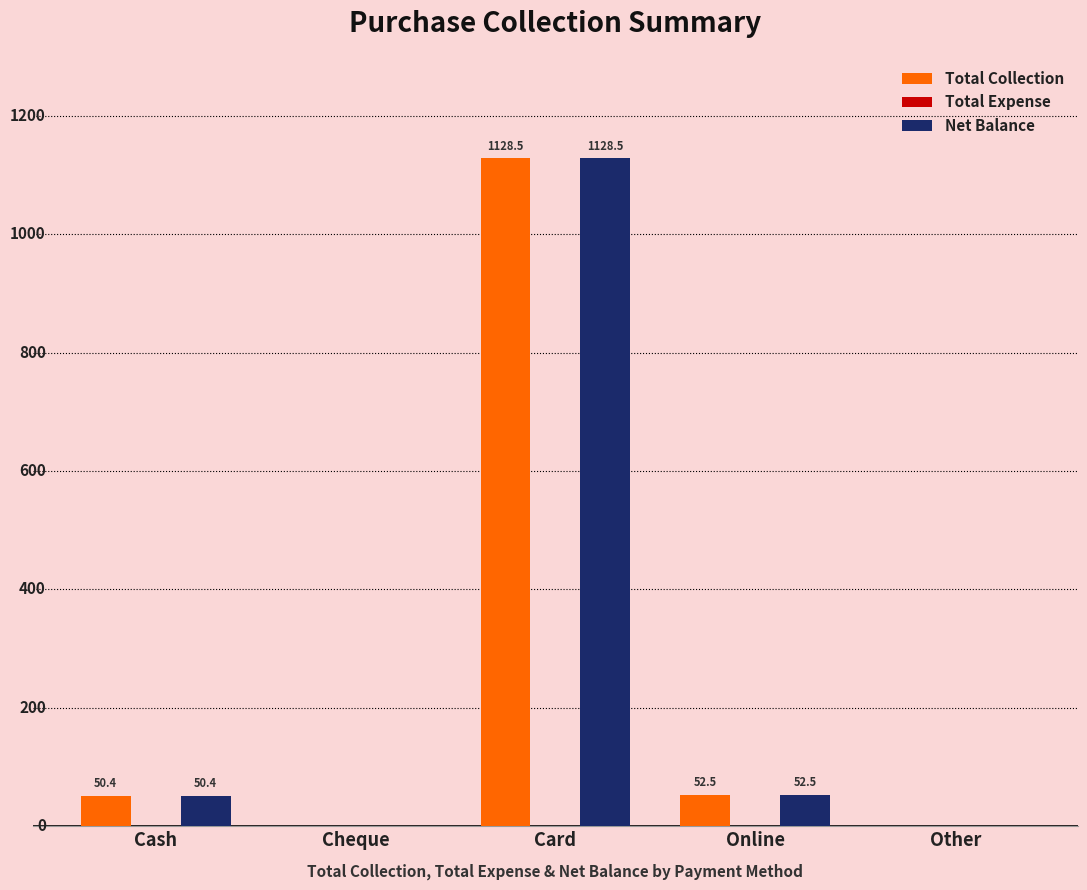

Reading right to left, extract all data points from this chart.

Total Collection: Other=0.0	Online=52.5	Card=1128.5	Cheque=0.0	Cash=50.4
Net Balance: Other=0.0	Online=52.5	Card=1128.5	Cheque=0.0	Cash=50.4